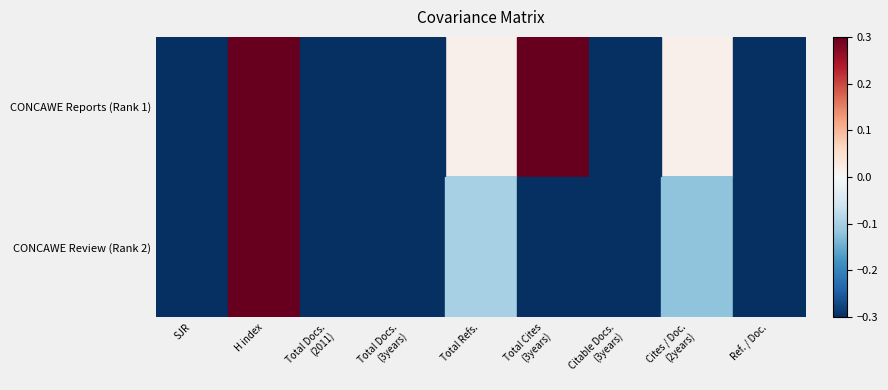

Which series has the largest total across all categories?

CONCAWE Reports (Rank 1)